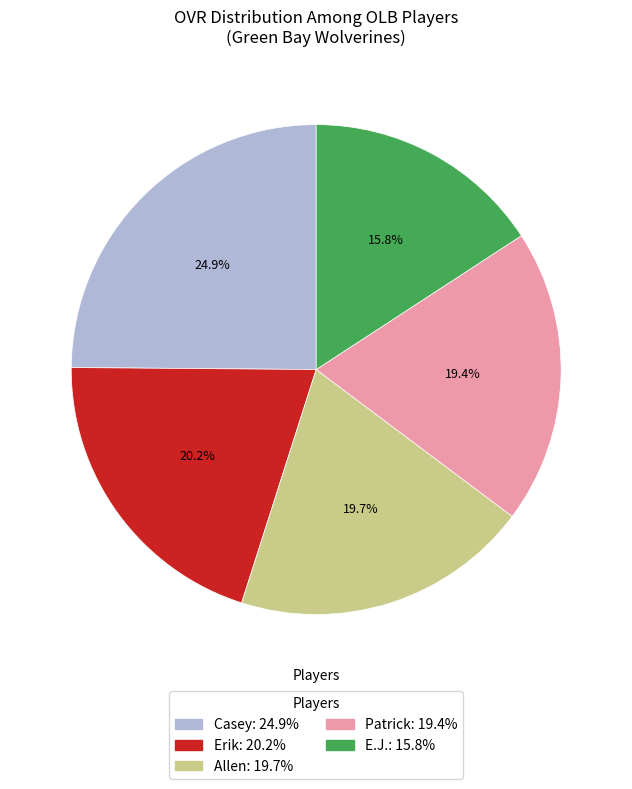

To the nearest percent, what portion does E.J. represent?

16%